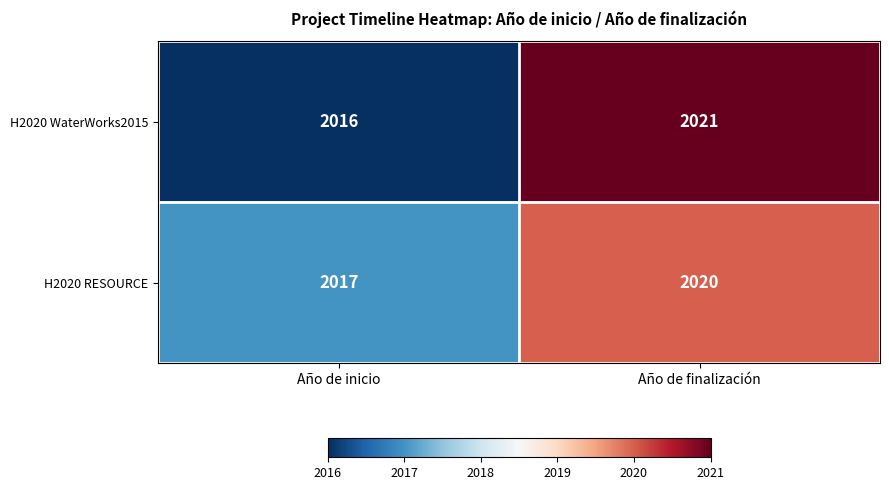

What is the difference between the maximum and minimum values in the H2020 RESOURCE series?

3